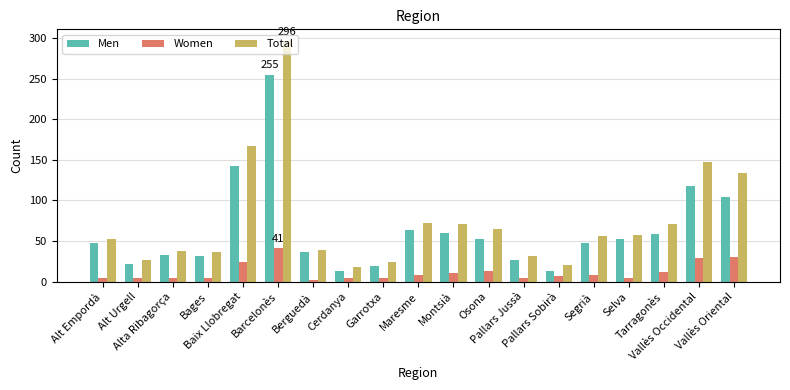

Is the value of Women at Pallars Sobirà greater than the value of Total at Montsià?

No